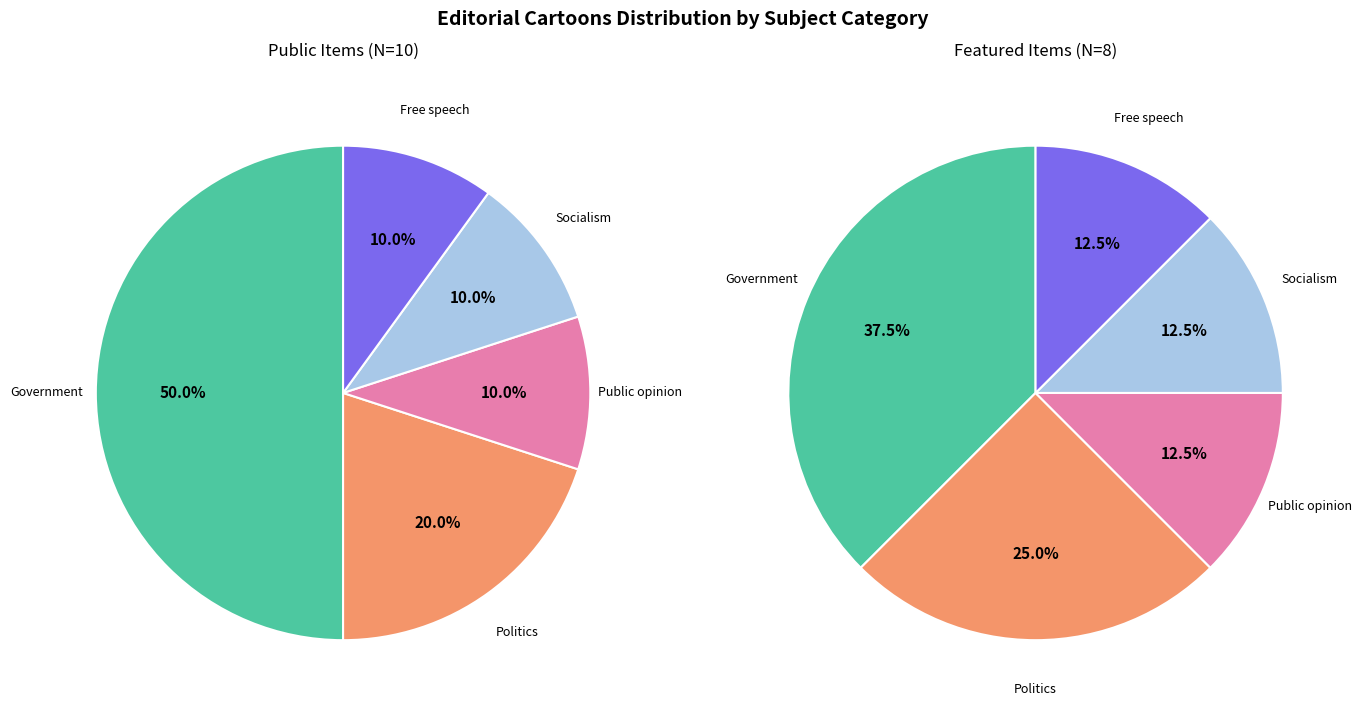

What is the smallest slice in the pie chart?

Public opinion